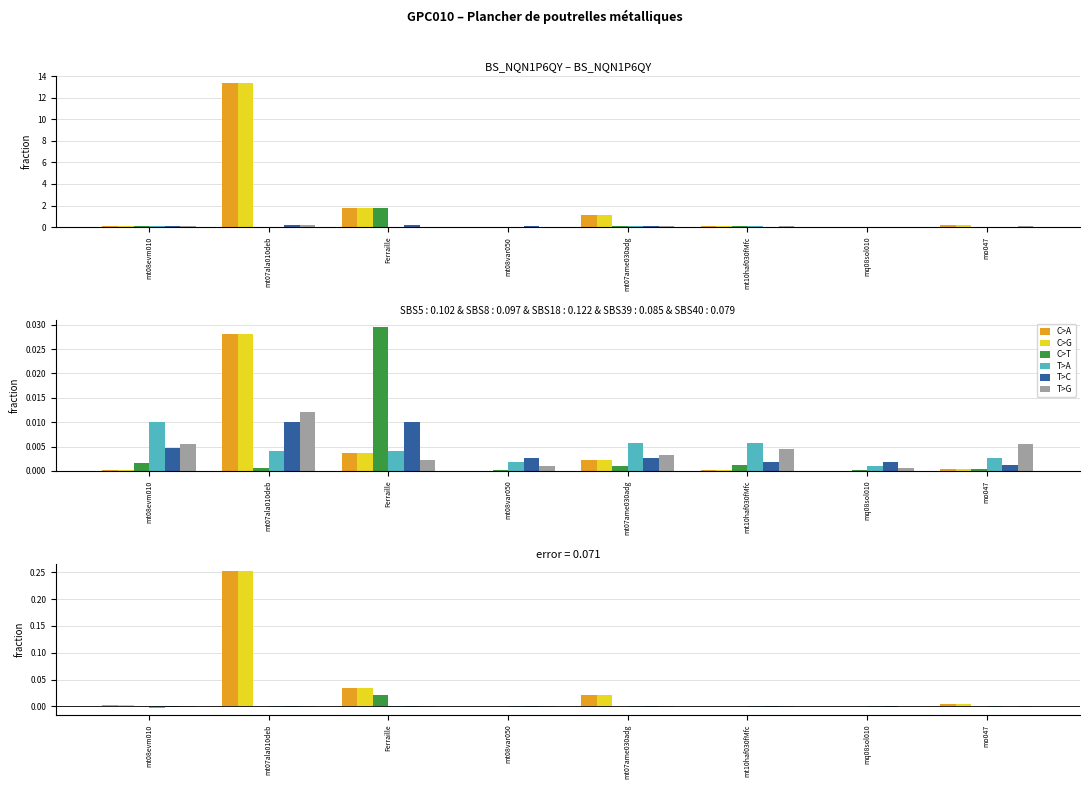

The C>G series shows 0.0 at mt08var050. True or false?

False